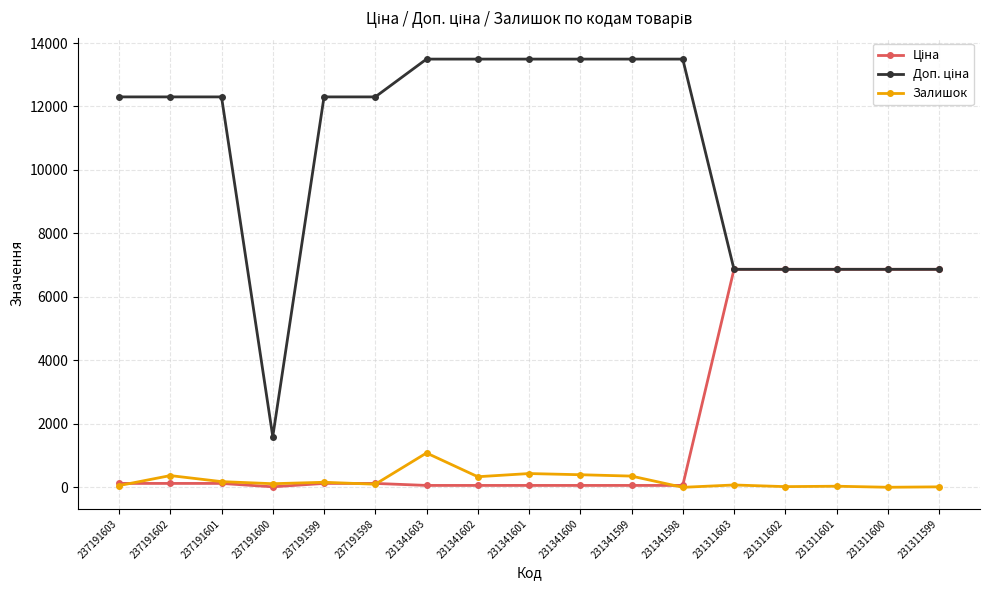

The value of Залишок at 231341600 is 397.0. True or false?

True